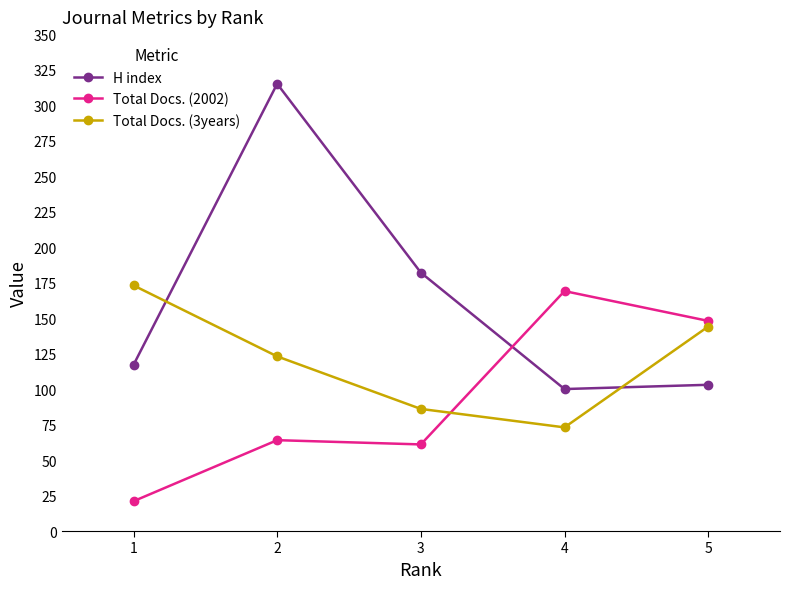

What is the sum of all H index values?

817